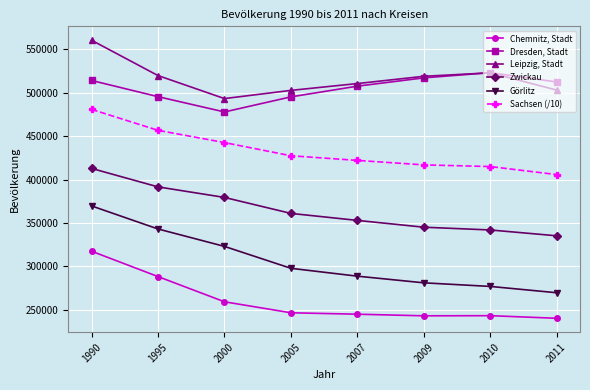

What is the value of the Görlitz point at the 2nd from the left?

343077.0